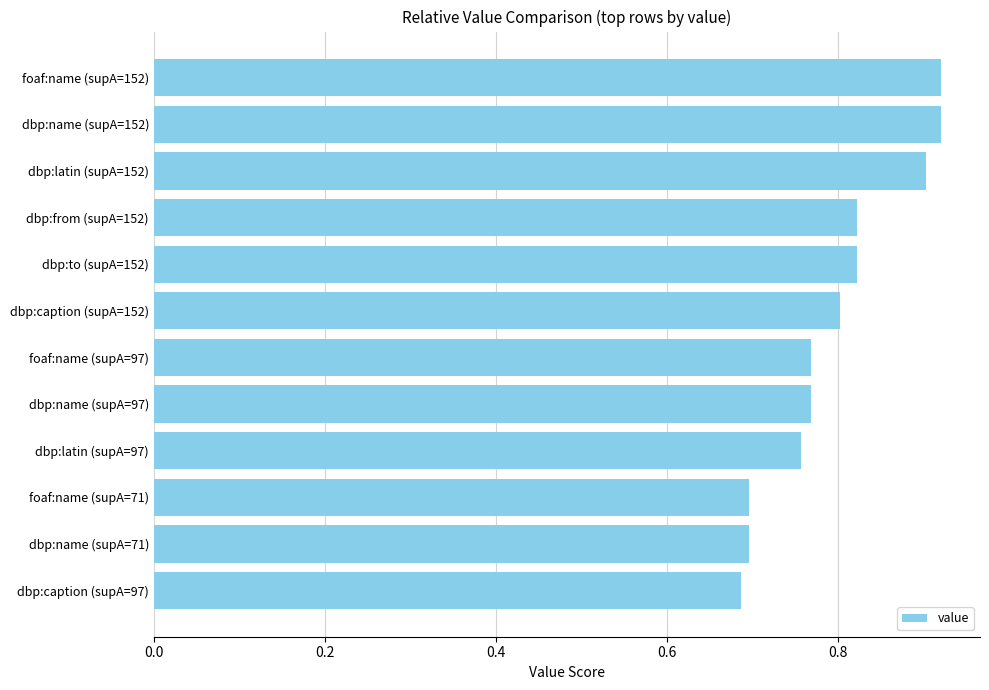

How many data points does each series have?

12